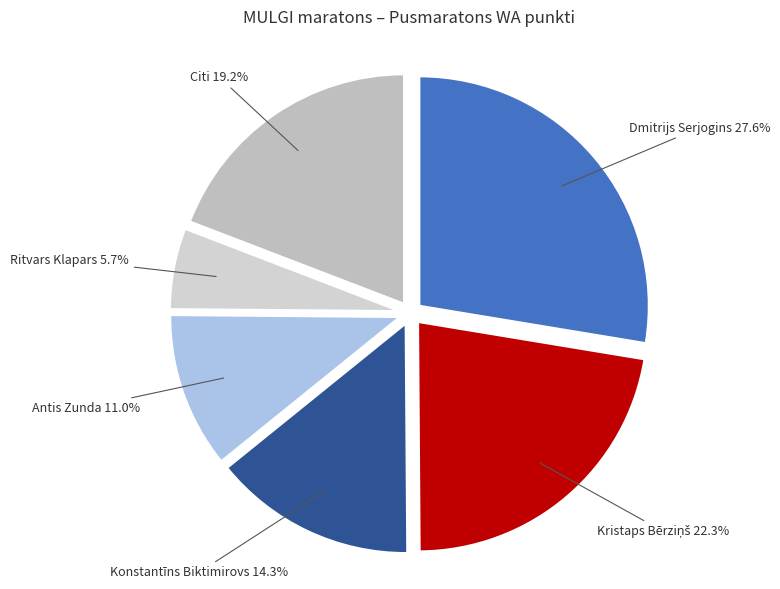

Does any single category account for the majority?

No